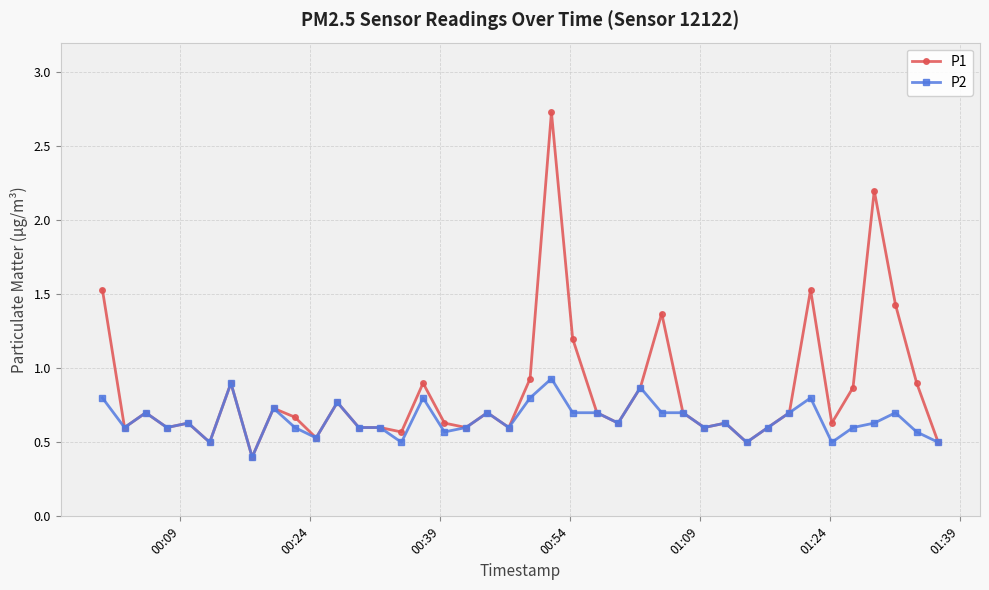

Count the P2 values in the range 0 to 1.

40